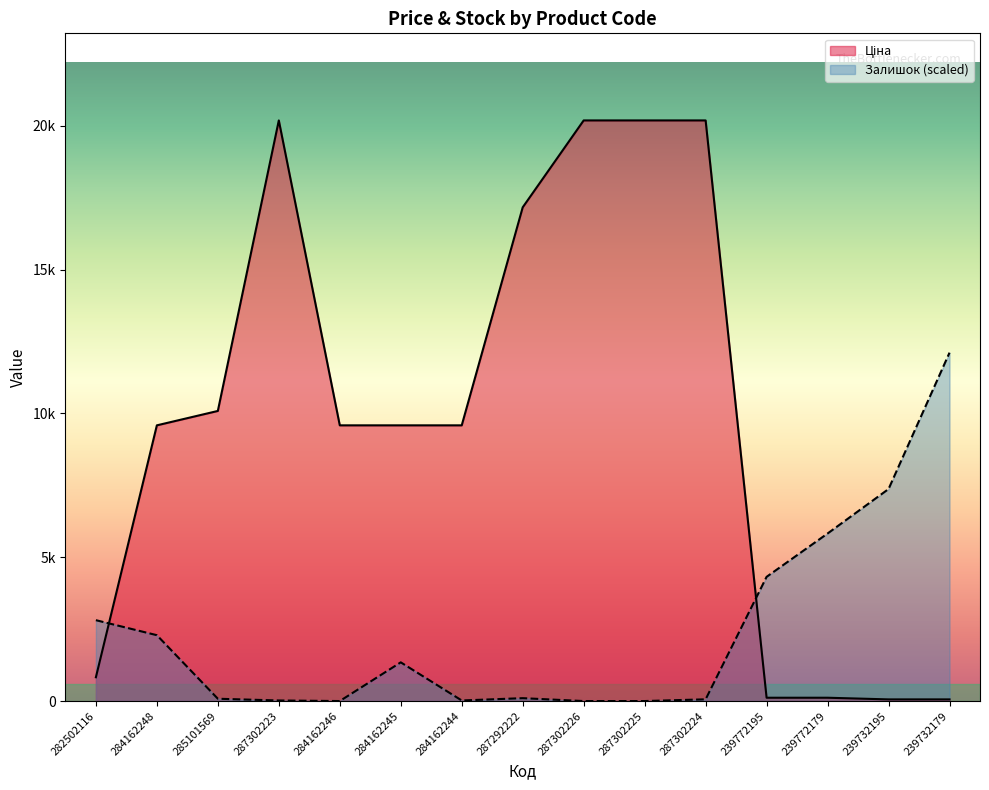

At which category does the chart reach its minimum across all series?

284162246